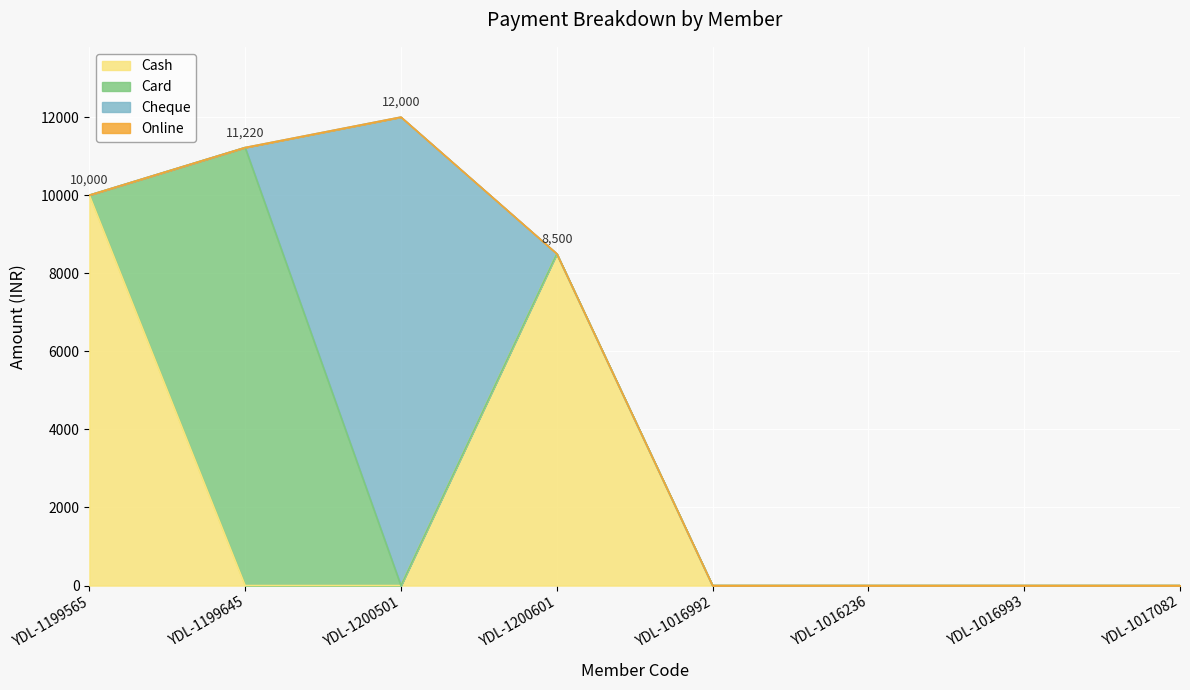

What position from the right is YDL-1199565?

8